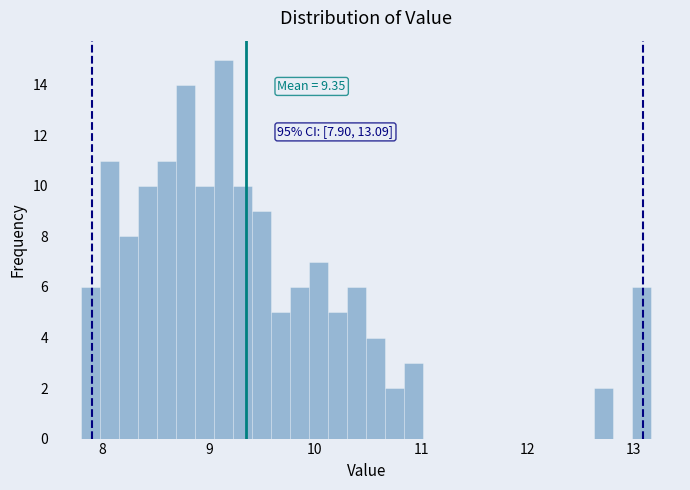

Around what value on the x-axis is the tallest bar? Give the approximate position of its centre, as read against the axis.

9.1